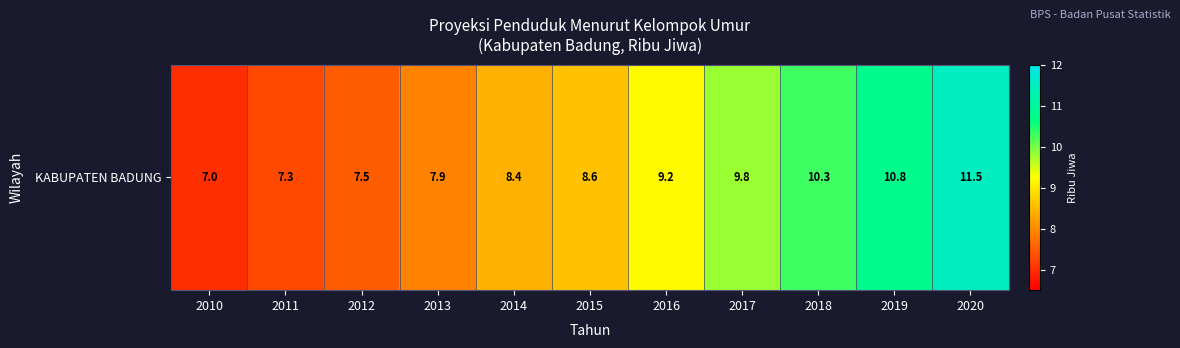

Approximately how many times larger is the value at 2015 compared to 2010?

1.2